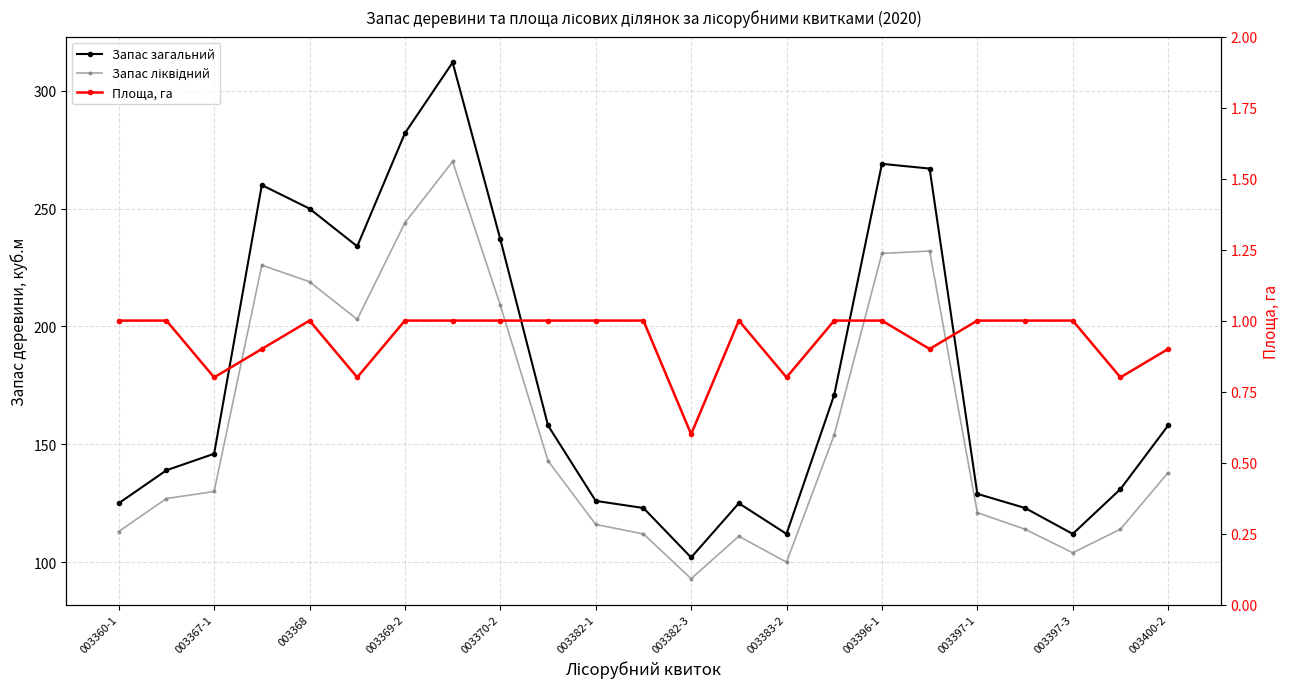

What position from the right is 003396-1?

7